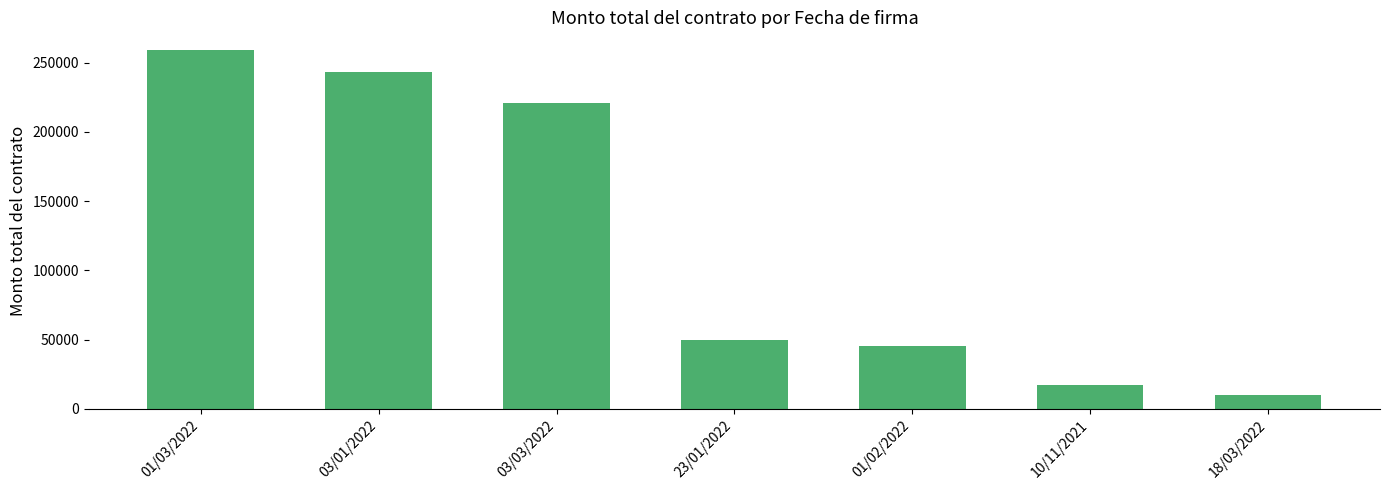

Which has a higher value, 01/03/2022 or 23/01/2022?

01/03/2022